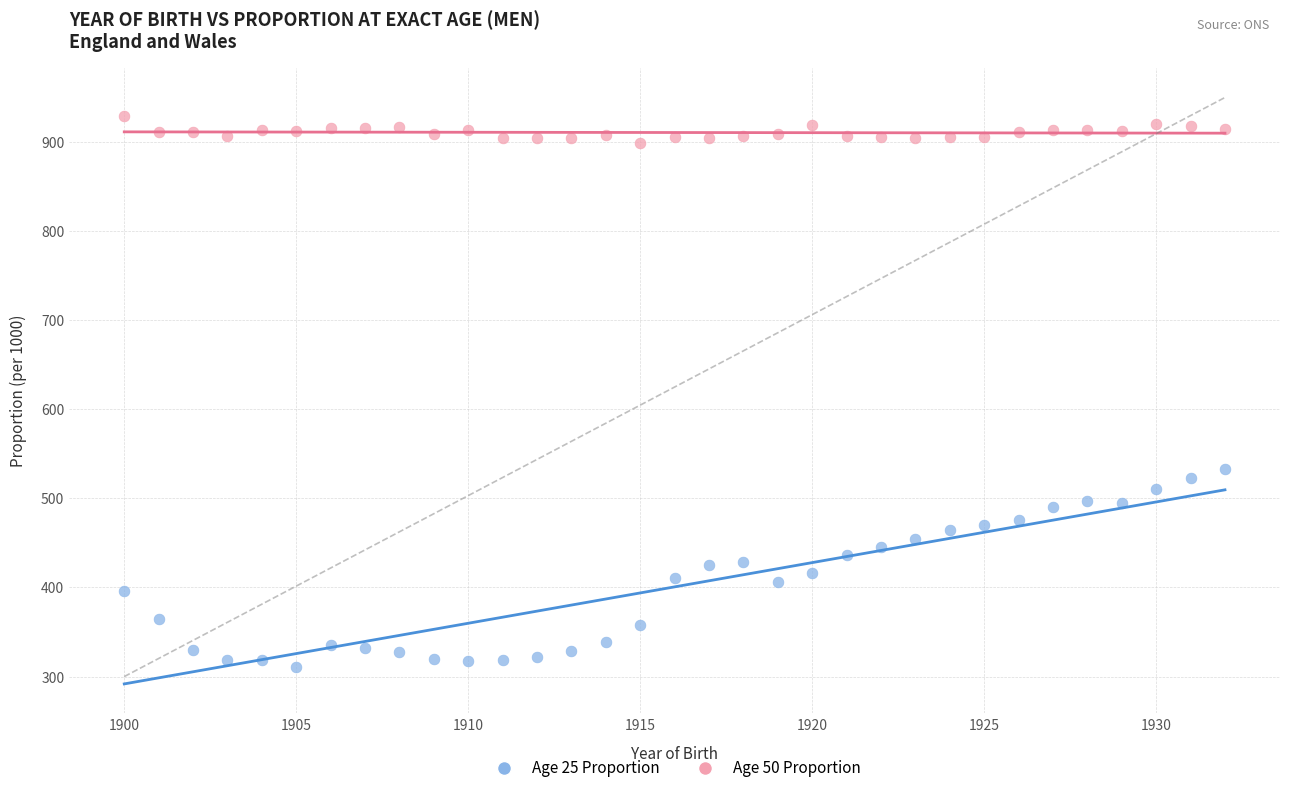

Across all series, what Y value is closest to 620?

533